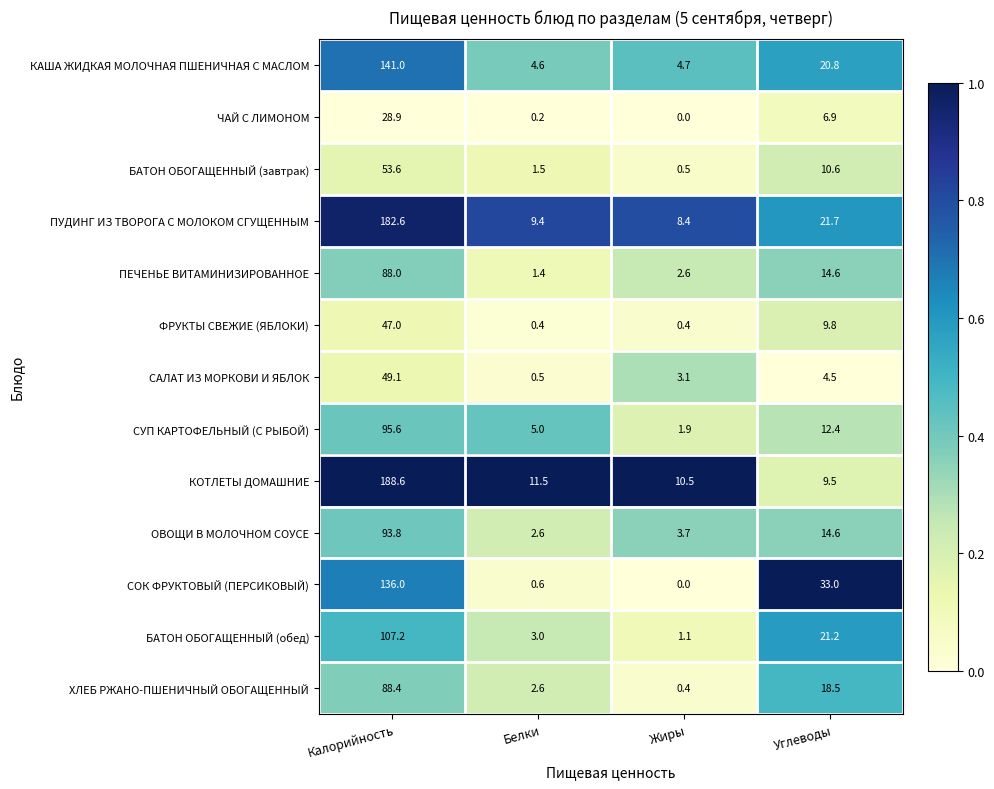

The value of ПЕЧЕНЬЕ ВИТАМИНИЗИРОВАННОЕ at Белки is 1.4. True or false?

True